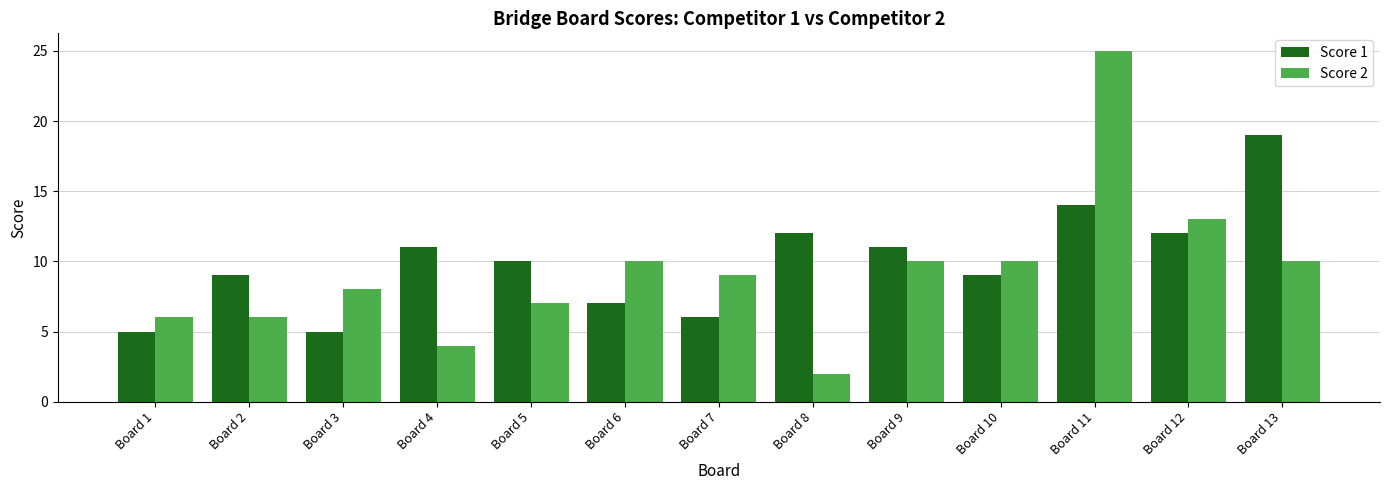

Which series has the largest range (max minus min)?

Score 2